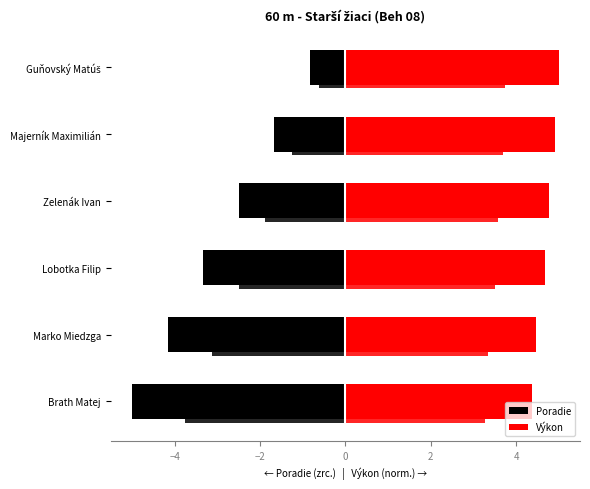

How many bars are there in each group?

2